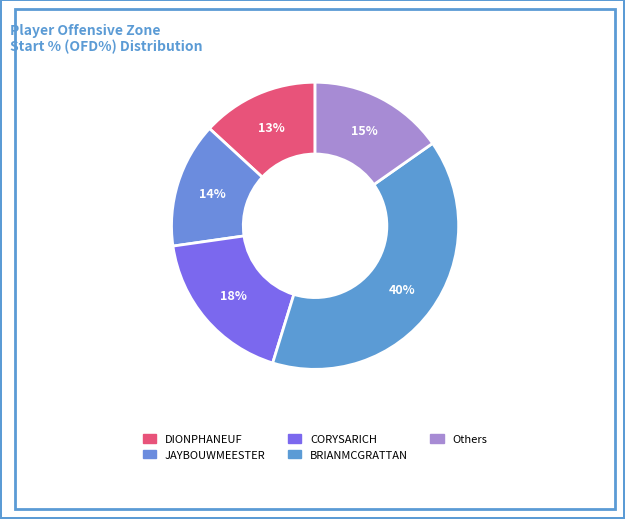

Count the number of slices in the pie.

5